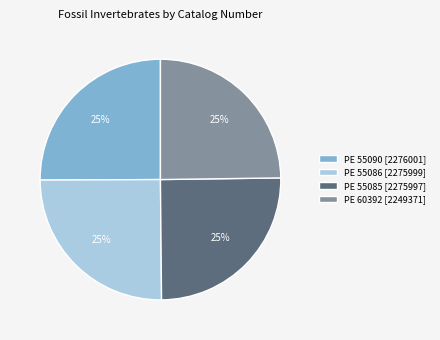

How many segments does this pie chart have?

4